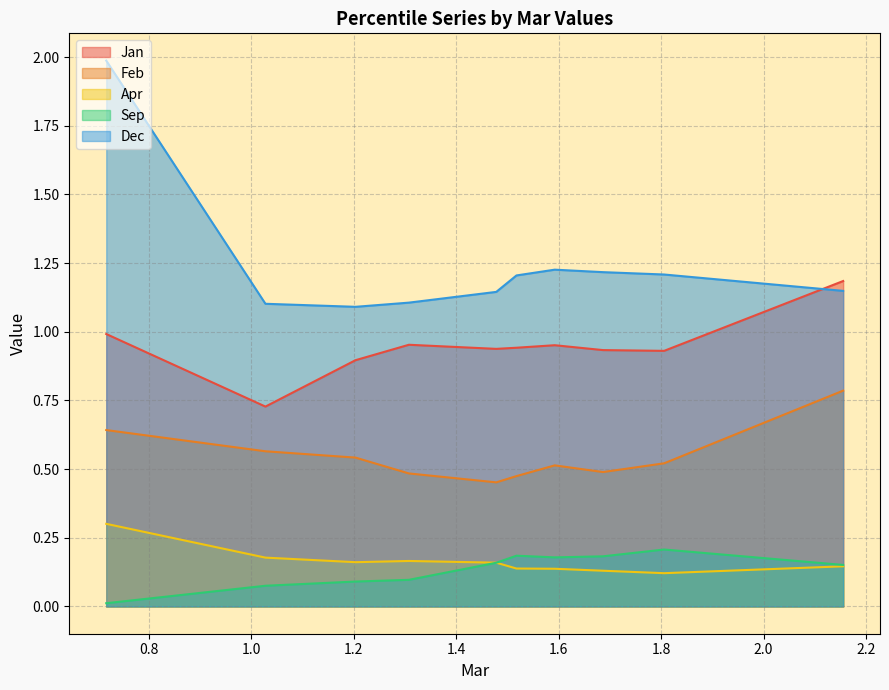

Which series has the largest total across all categories?

Dec